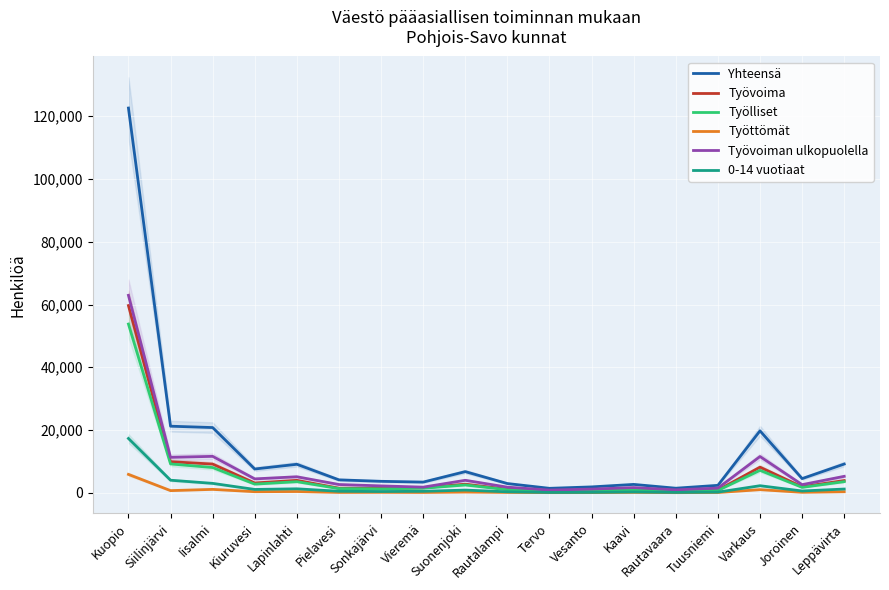

Reading left to right, what are all the values shown in this chart?

Yhteensä: Kuopio=122594	Siilinjärvi=21232	Iisalmi=20801	Kiuruvesi=7597	Lapinlahti=9099	Pielavesi=4140	Sonkajärvi=3672	Vieremä=3427	Suonenjoki=6763	Rautalampi=2964	Tervo=1441	Vesanto=1894	Kaavi=2689	Rautavaara=1477	Tuusniemi=2394	Varkaus=19759	Joroinen=4540	Leppävirta=9177
Työvoima: Kuopio=59661	Siilinjärvi=9923	Iisalmi=9172	Kiuruvesi=3146	Lapinlahti=3979	Pielavesi=1486	Sonkajärvi=1453	Vieremä=1609	Suonenjoki=2763	Rautalampi=1152	Tervo=557	Vesanto=696	Kaavi=1008	Rautavaara=517	Tuusniemi=878	Varkaus=8186	Joroinen=1929	Leppävirta=3918
Työlliset: Kuopio=53779	Siilinjärvi=9213	Iisalmi=8065	Kiuruvesi=2778	Lapinlahti=3555	Pielavesi=1350	Sonkajärvi=1282	Vieremä=1482	Suonenjoki=2509	Rautalampi=1014	Tervo=488	Vesanto=620	Kaavi=864	Rautavaara=456	Tuusniemi=765	Varkaus=7168	Joroinen=1753	Leppävirta=3562
Työttömät: Kuopio=5882	Siilinjärvi=710	Iisalmi=1107	Kiuruvesi=368	Lapinlahti=424	Pielavesi=136	Sonkajärvi=171	Vieremä=127	Suonenjoki=254	Rautalampi=138	Tervo=69	Vesanto=76	Kaavi=144	Rautavaara=61	Tuusniemi=113	Varkaus=1018	Joroinen=176	Leppävirta=356
Työvoiman ulkopuolella: Kuopio=62933	Siilinjärvi=11309	Iisalmi=11629	Kiuruvesi=4451	Lapinlahti=5120	Pielavesi=2654	Sonkajärvi=2219	Vieremä=1818	Suonenjoki=4000	Rautalampi=1812	Tervo=884	Vesanto=1198	Kaavi=1681	Rautavaara=960	Tuusniemi=1516	Varkaus=11573	Joroinen=2611	Leppävirta=5259
0-14 vuotiaat: Kuopio=17326	Siilinjärvi=4026	Iisalmi=3019	Kiuruvesi=1086	Lapinlahti=1287	Pielavesi=505	Sonkajärvi=427	Vieremä=490	Suonenjoki=878	Rautalampi=332	Tervo=130	Vesanto=158	Kaavi=279	Rautavaara=140	Tuusniemi=232	Varkaus=2272	Joroinen=593	Leppävirta=1212